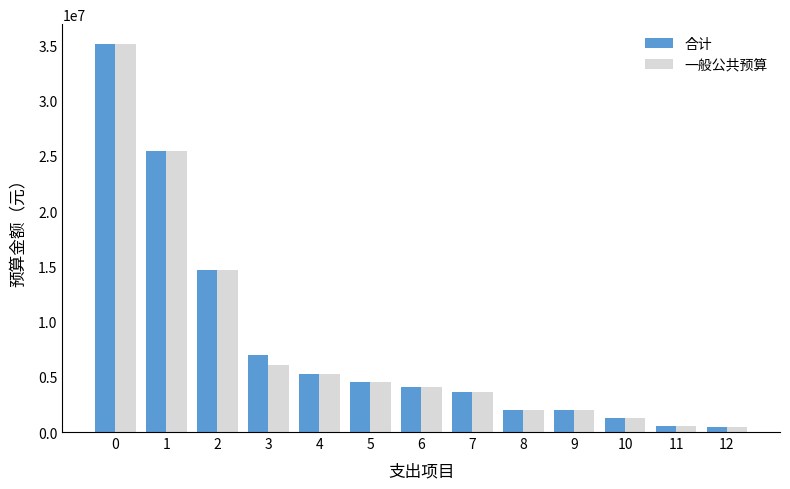

What is the difference between the maximum and second lowest values in the 一般公共预算 series?

34636583.8